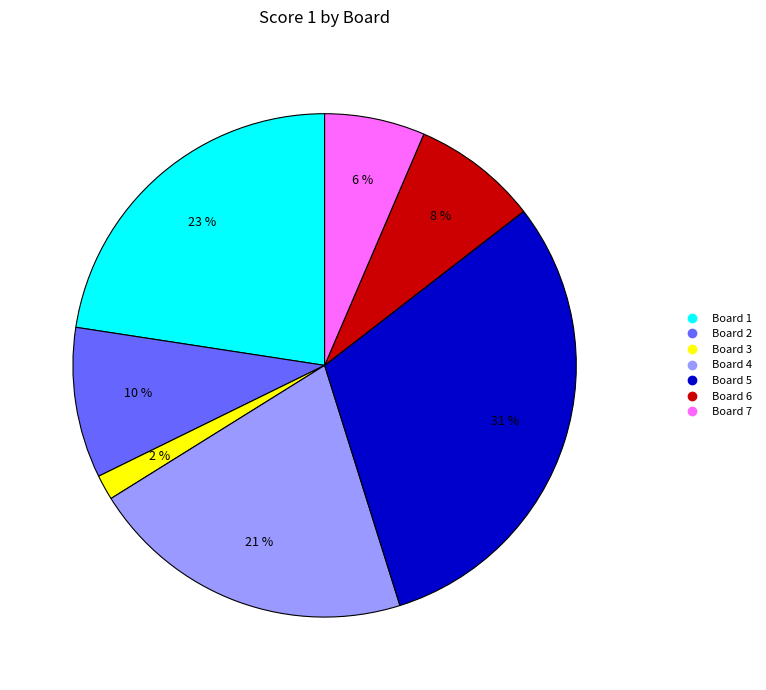

To the nearest percent, what is the average slice percentage?

14%